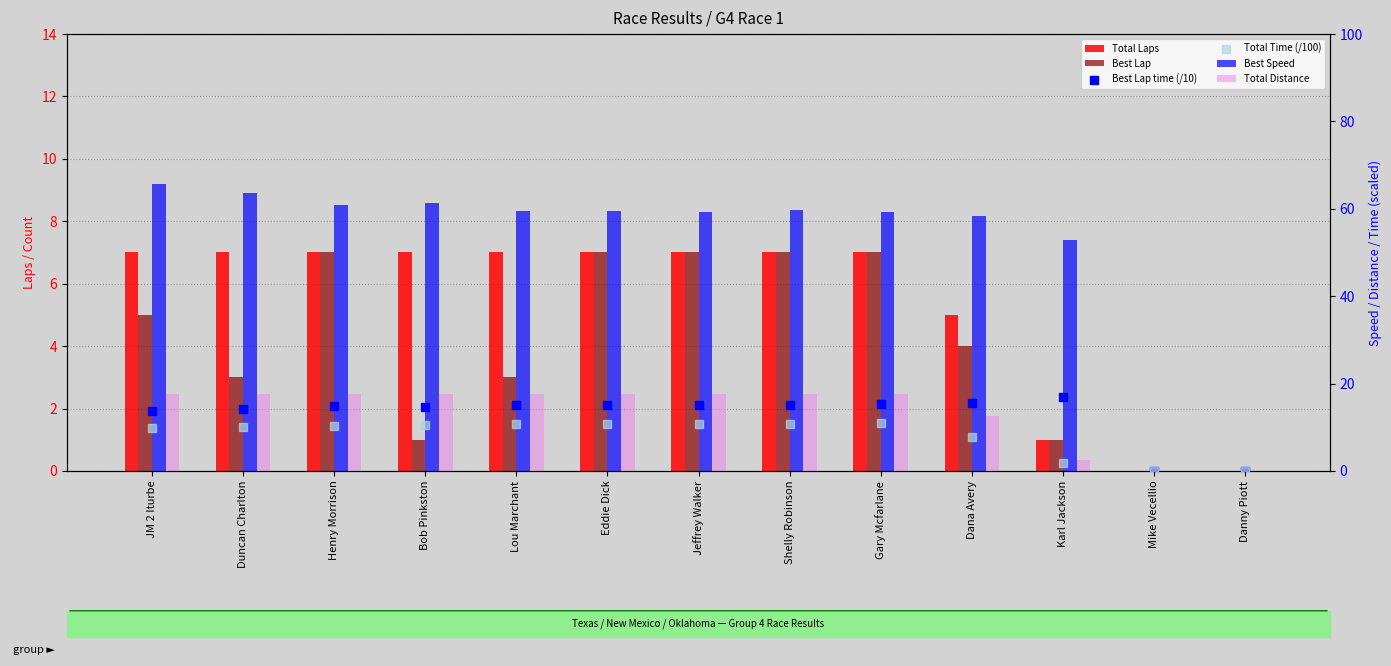

Which series reaches the minimum Y coordinate?

Total Laps